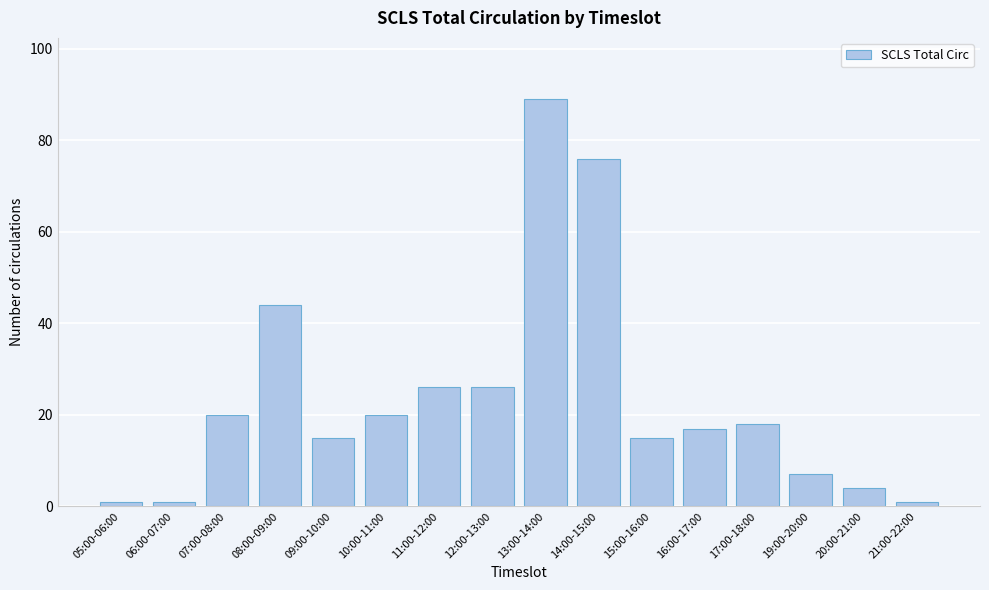

Reading right to left, list all the values displayed in this chart.

21:00-22:00=1	20:00-21:00=4	19:00-20:00=7	17:00-18:00=18	16:00-17:00=17	15:00-16:00=15	14:00-15:00=76	13:00-14:00=89	12:00-13:00=26	11:00-12:00=26	10:00-11:00=20	09:00-10:00=15	08:00-09:00=44	07:00-08:00=20	06:00-07:00=1	05:00-06:00=1